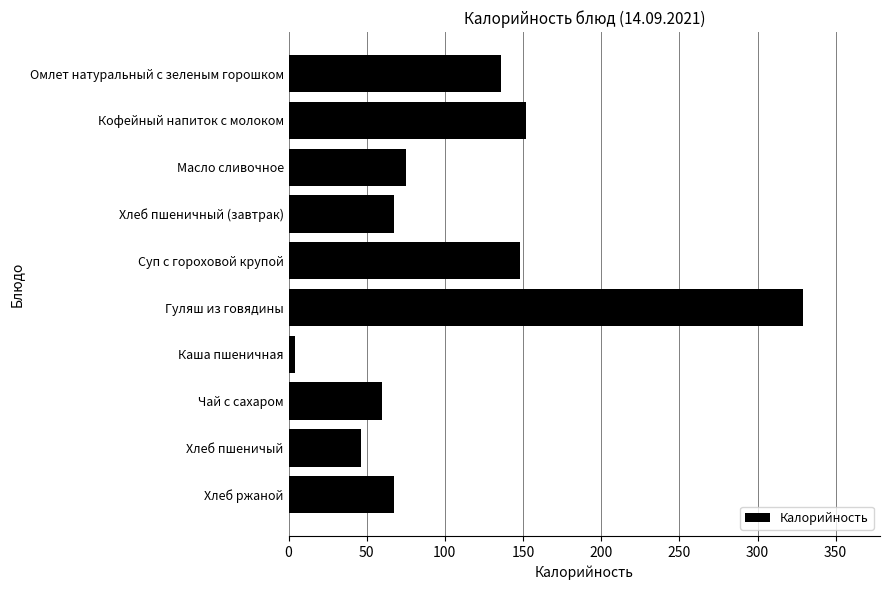

True or false: the data shows 71.0 at Суп с гороховой крупой.

False